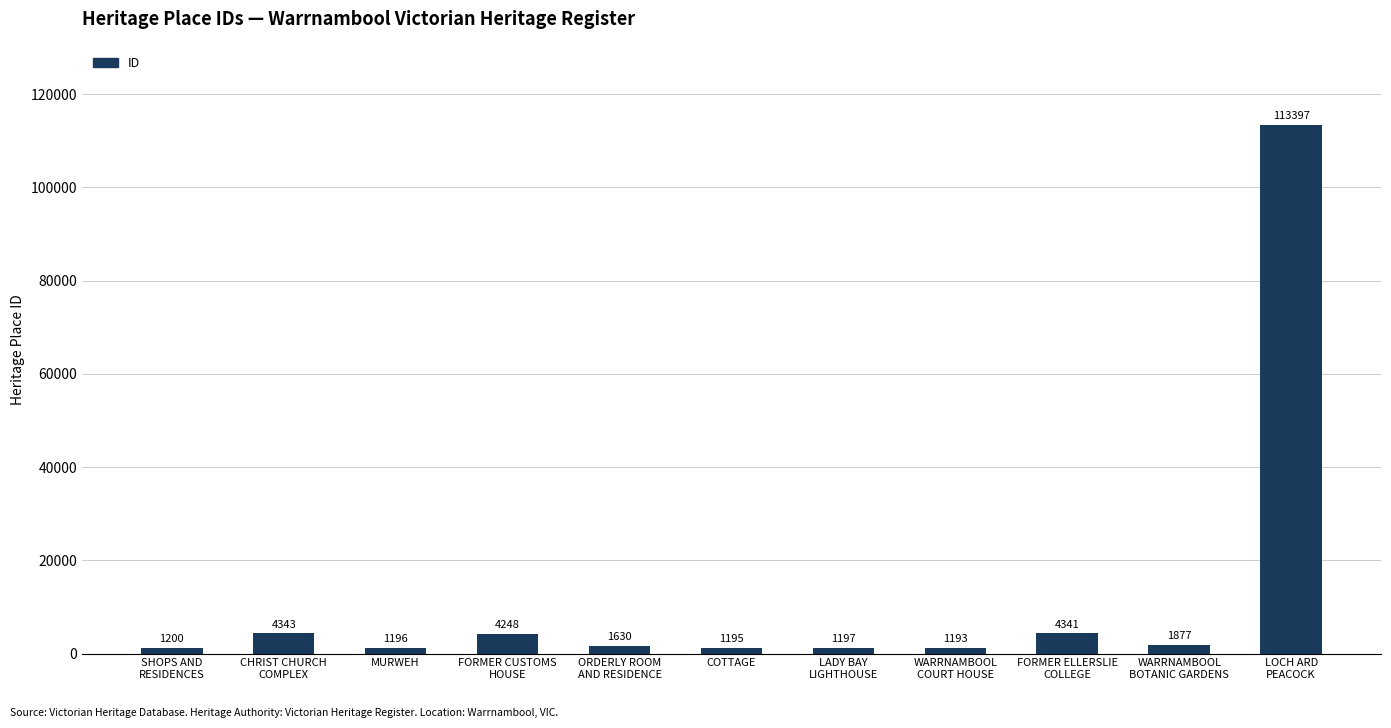

What is the difference between the values at CHRIST CHURCH
COMPLEX and SHOPS AND
RESIDENCES?

3143